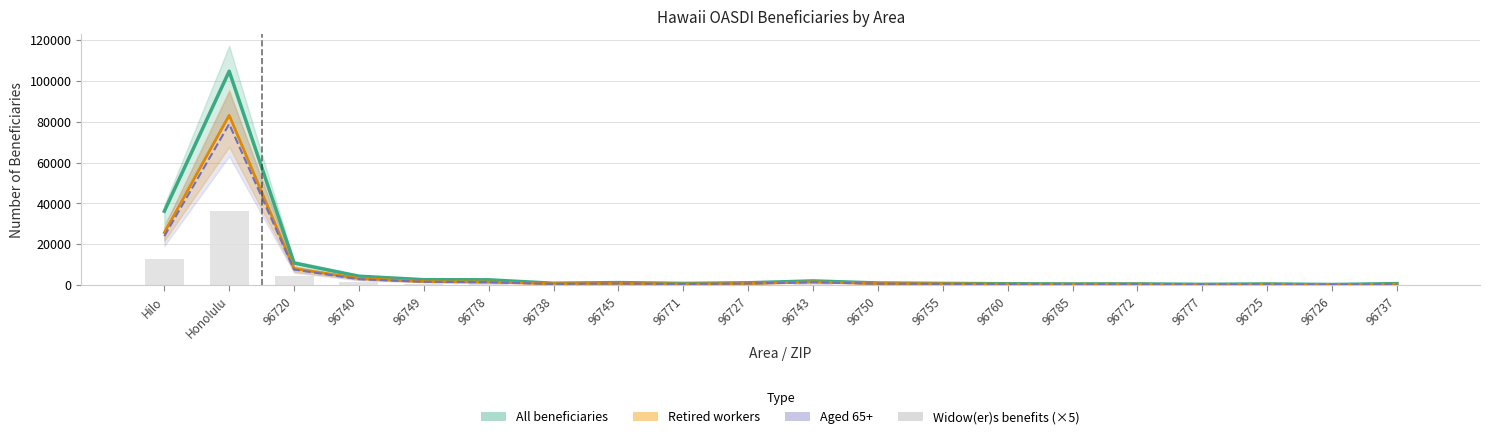

Are the bars grouped side by side (vs. stacked)?

Yes